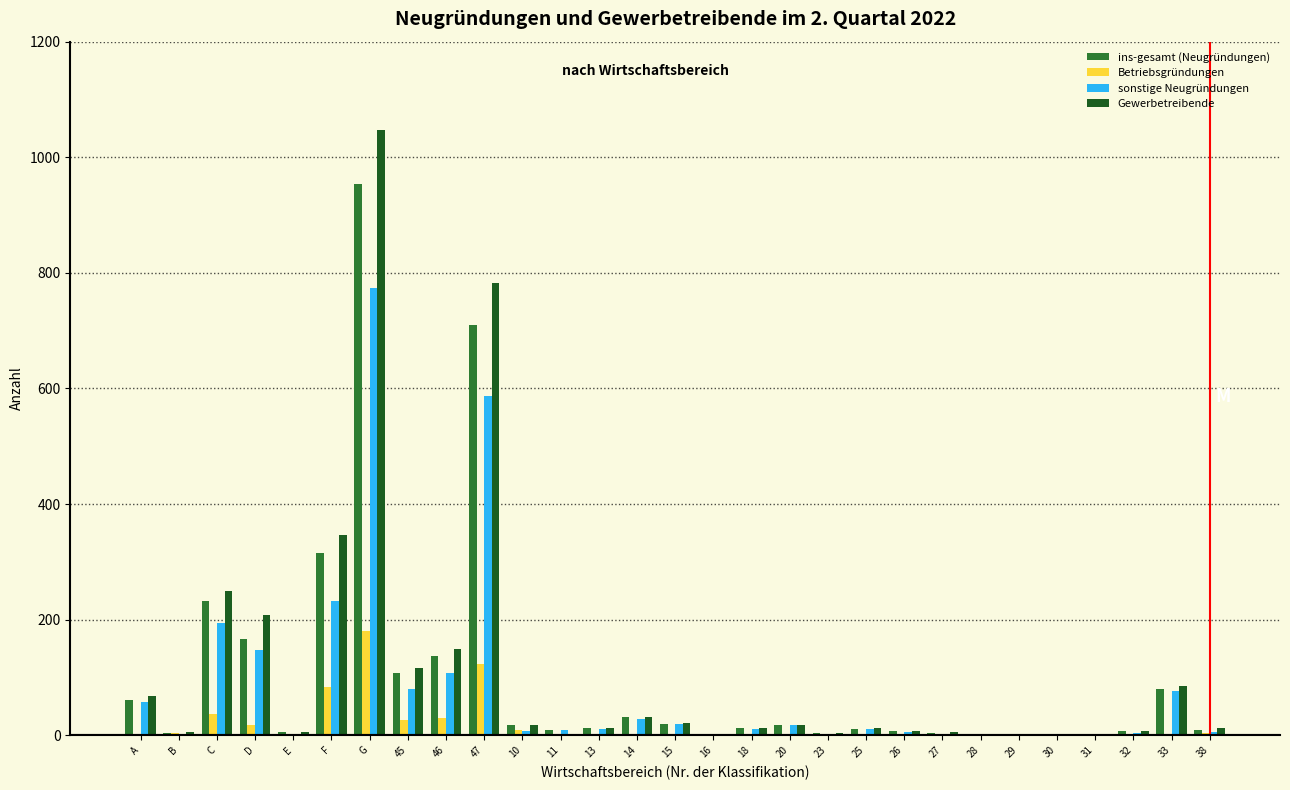

Which series changed the most between 46 and 15?

Gewerbetreibende